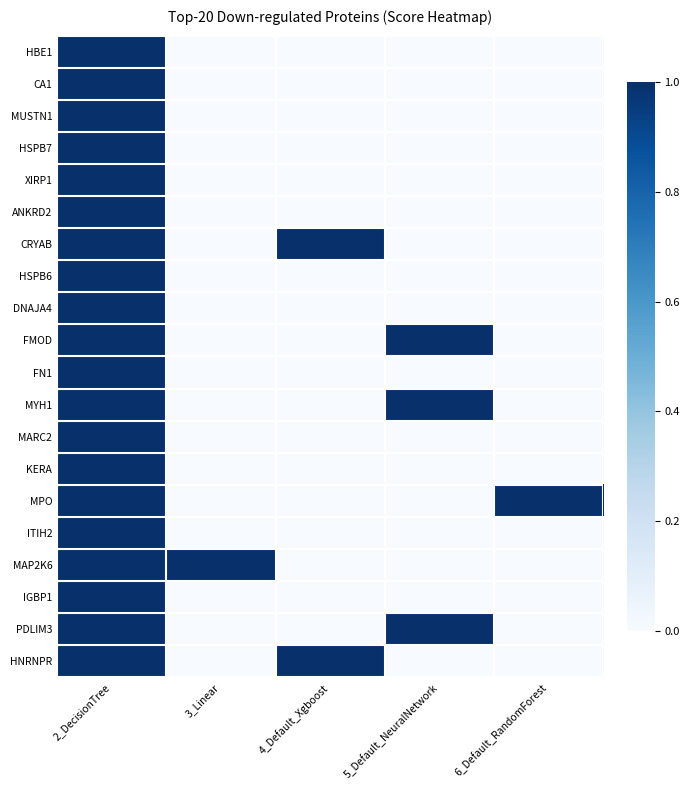

What is the greatest value displayed?

1